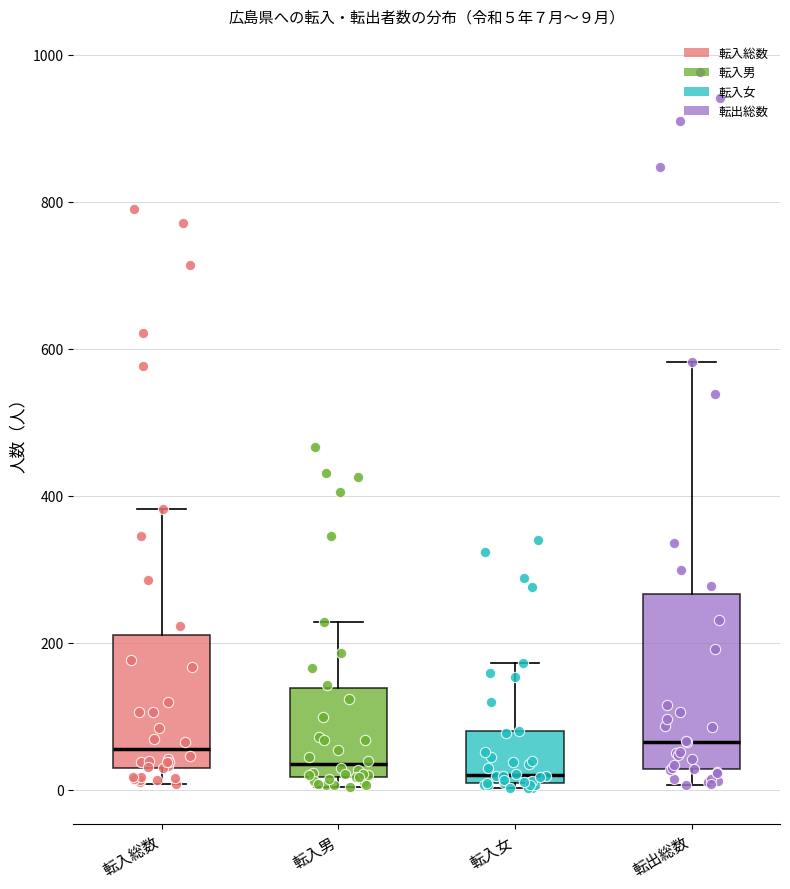

Comparing the boxes themselves (not the whiskers), which one is the tallest?

転出総数